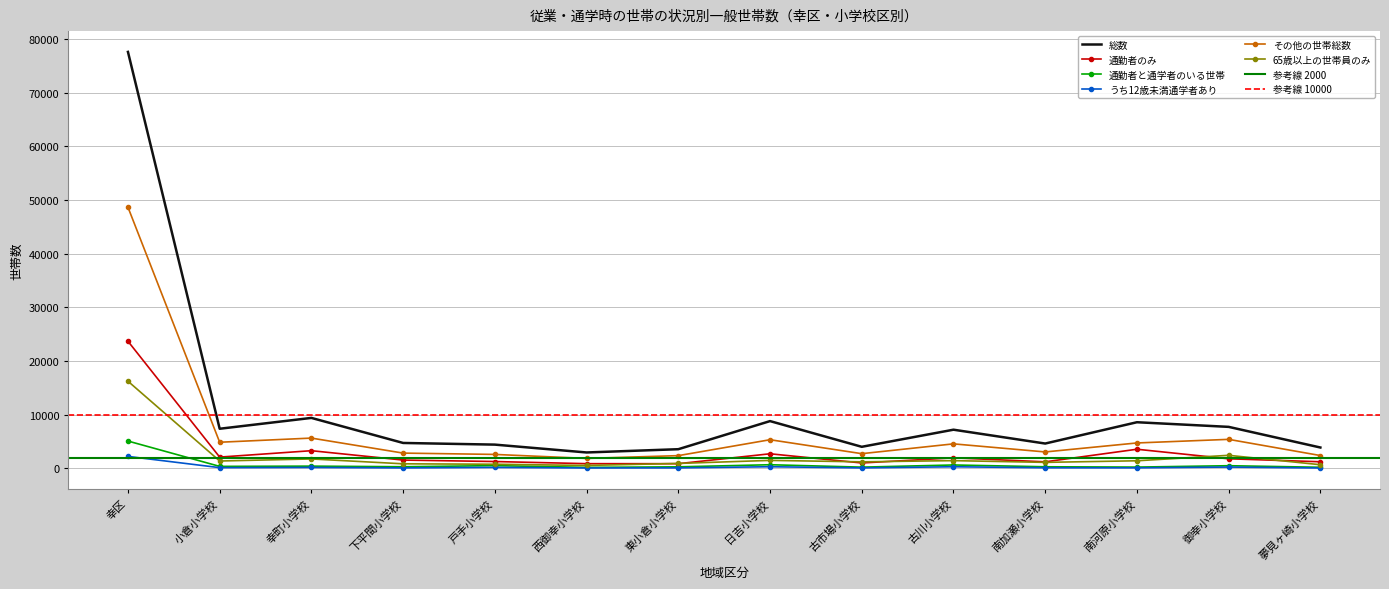

Is it true that その他の世帯総数 equals 2618 at 戸手小学校?

True